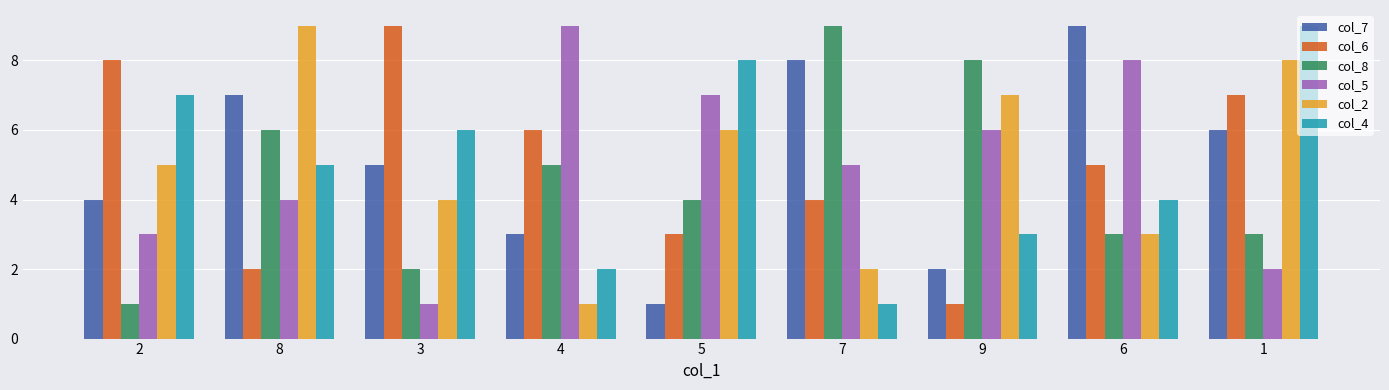

What is the minimum value for col_2?

1